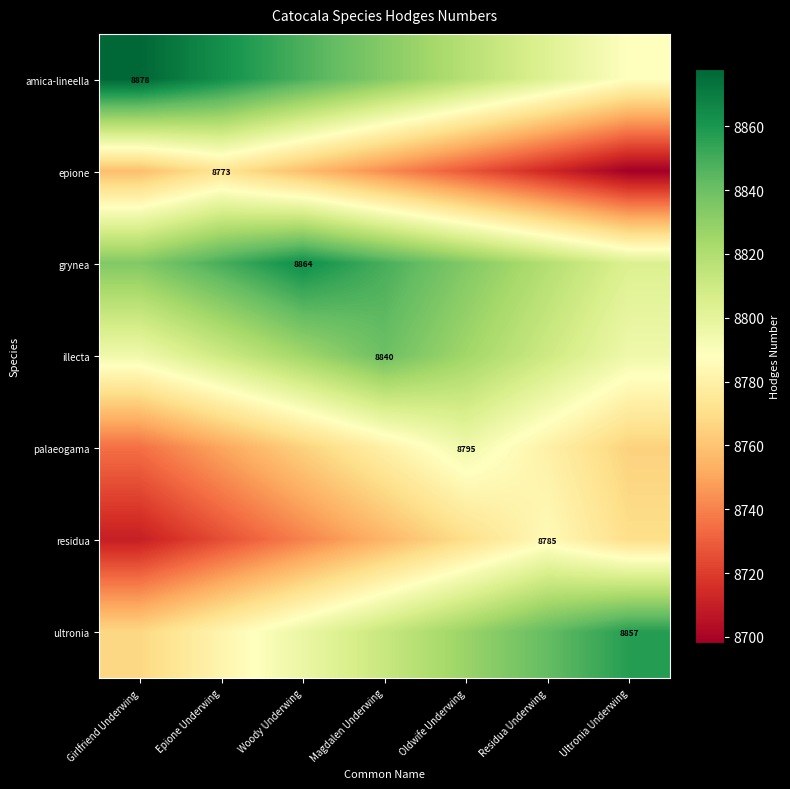

What is the difference between the highest and lowest values at Residua Underwing?

129